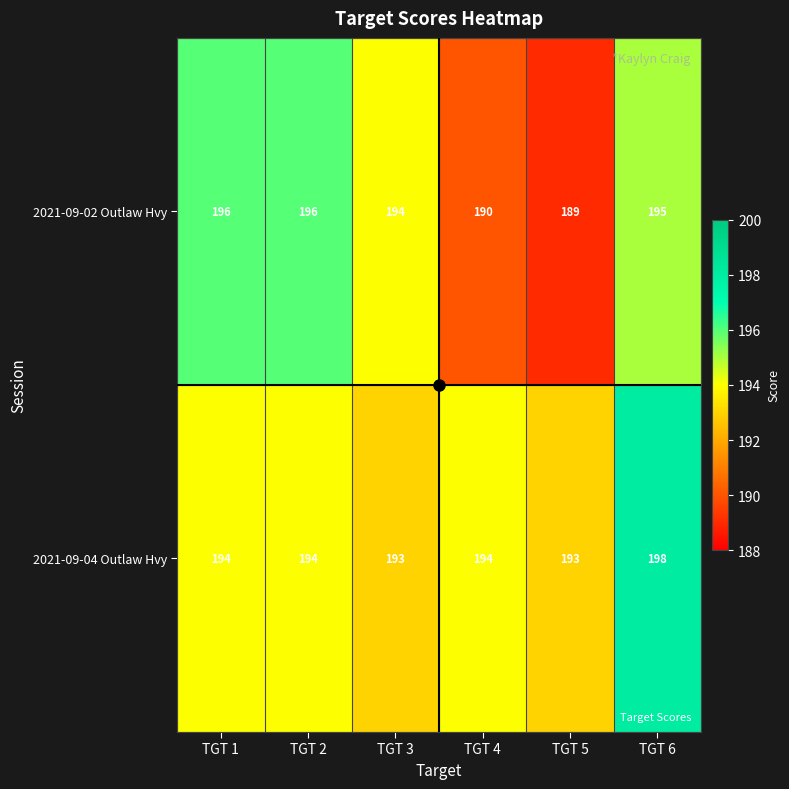

At which category is the sum across all series the highest?

TGT 6